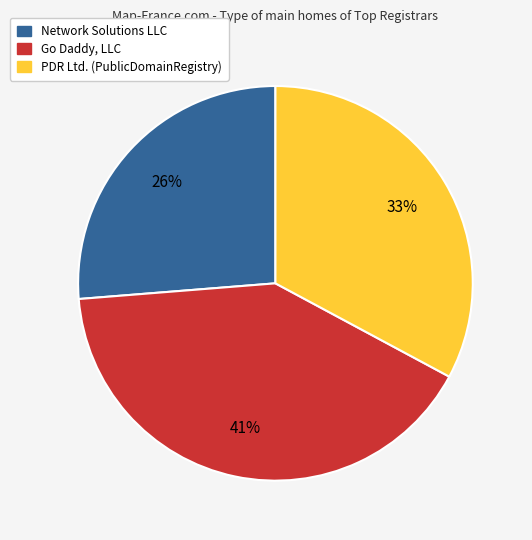

To the nearest percent, what is the difference between the largest and smallest slice percentages?

15%